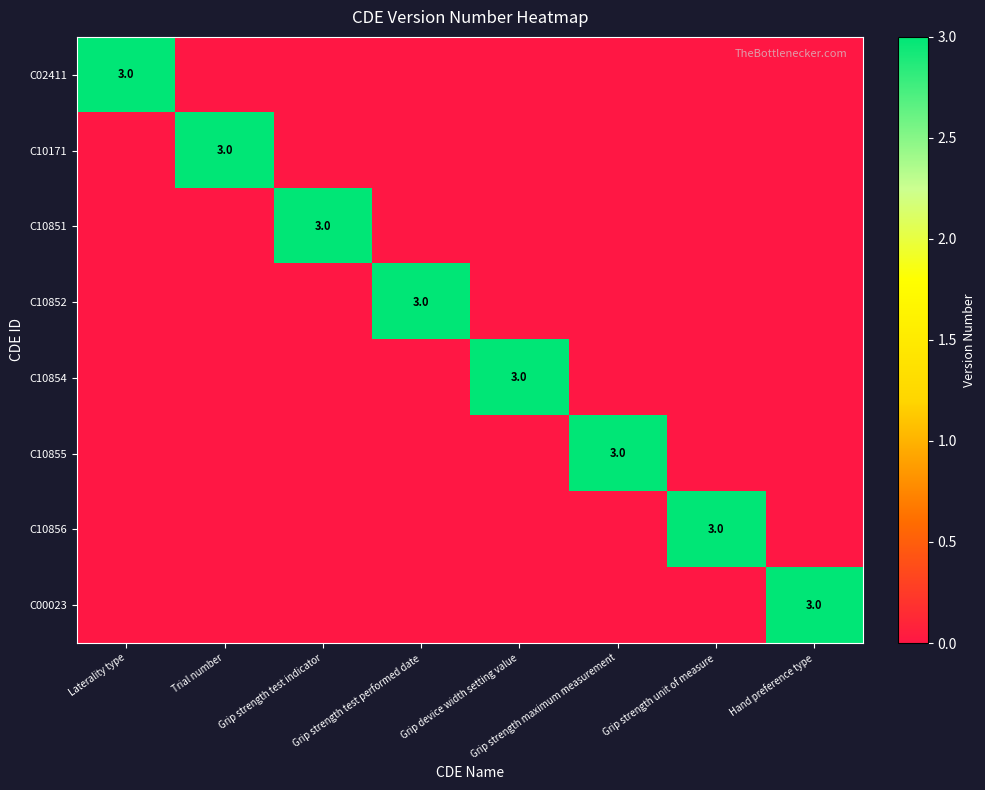

Rank the series at Trial number from highest to lowest value.

C10171, C02411, C10851, C10852, C10854, C10855, C10856, C00023